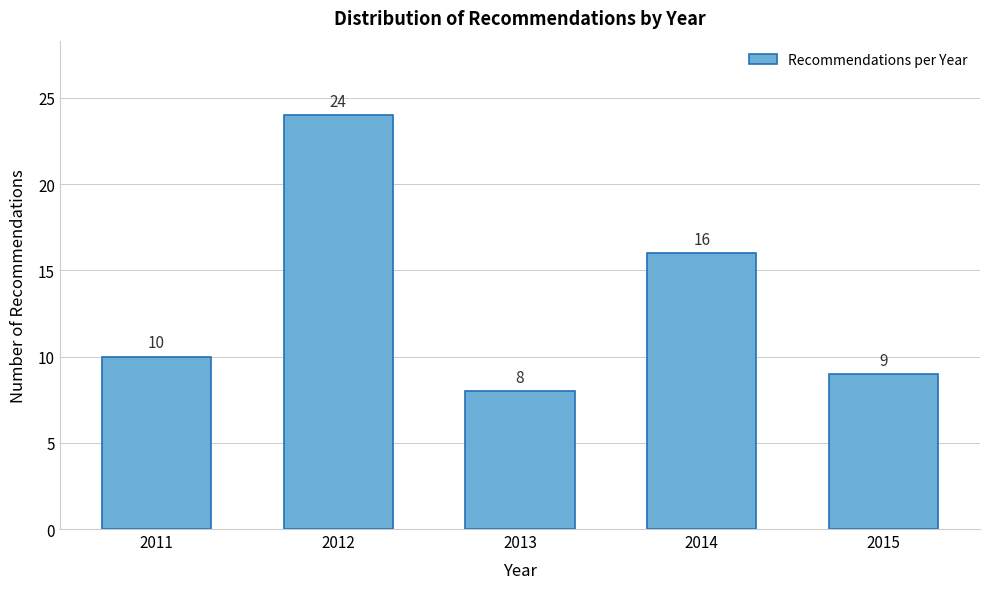

Reading left to right, list all the values displayed in this chart.

10	24	8	16	9